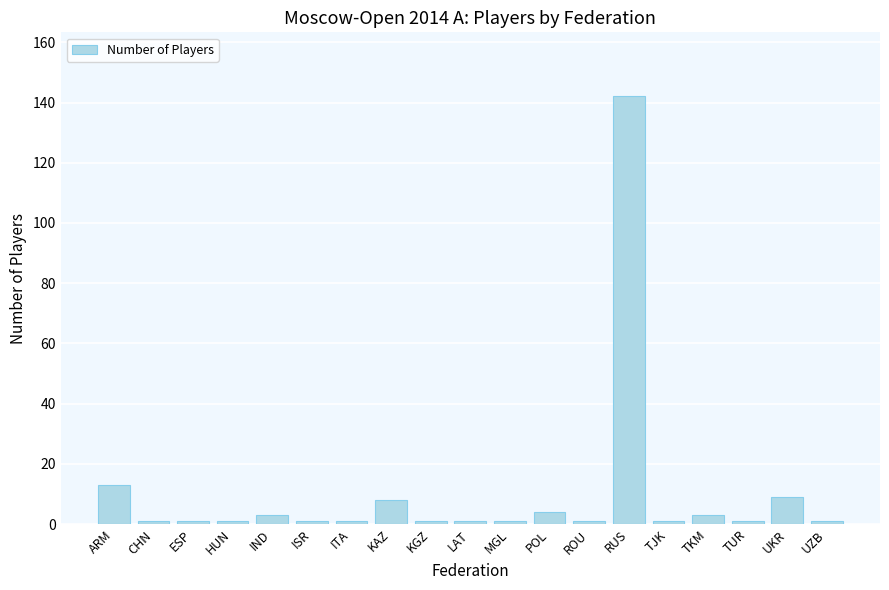

What is the difference between the maximum and minimum values?

141